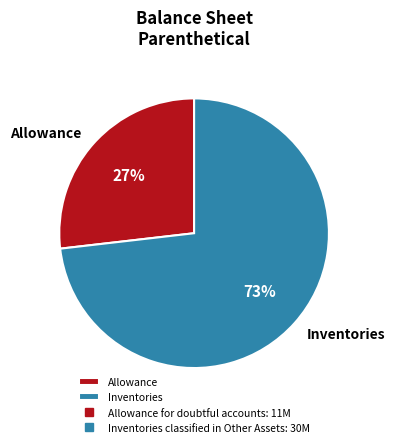

Approximately how many times larger is the value at Allowance compared to Inventories?

0.4